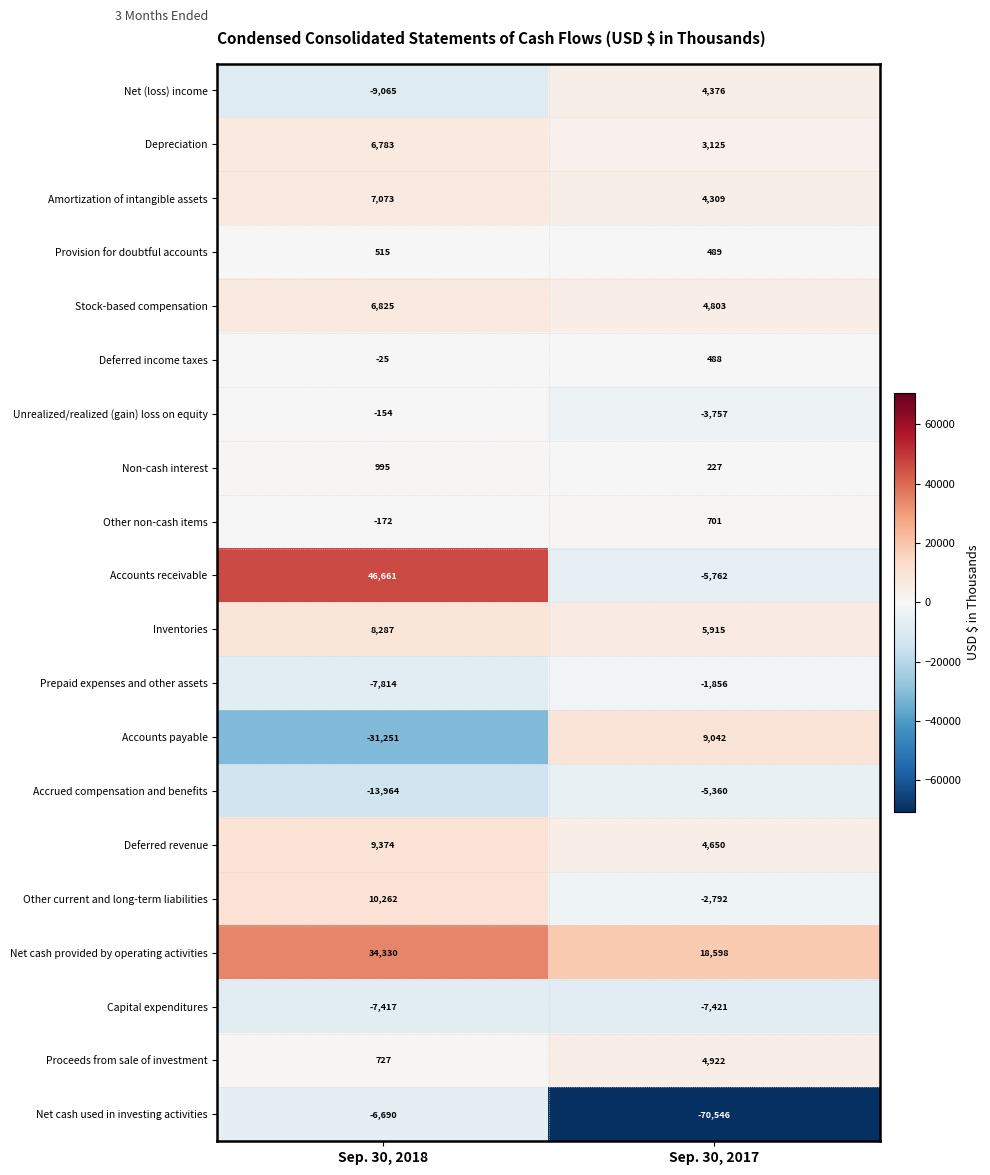

What is the total value across all series at Sep. 30, 2018?

55280